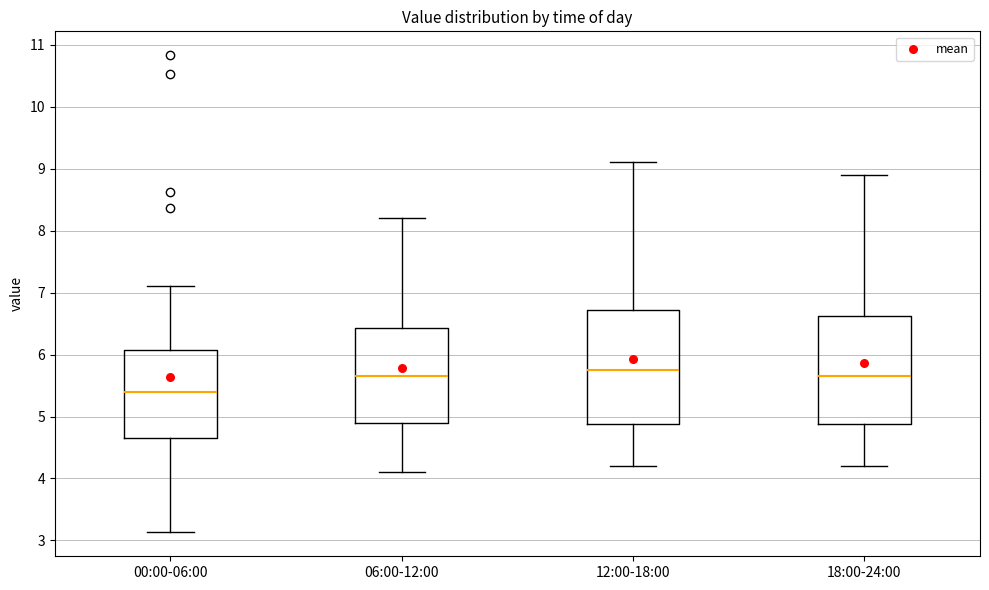

Where is the upper edge of the box for 00:00-06:00 on the y-axis? The values are not printed on the chart, so give them approximately, as read against the axis.

6.1